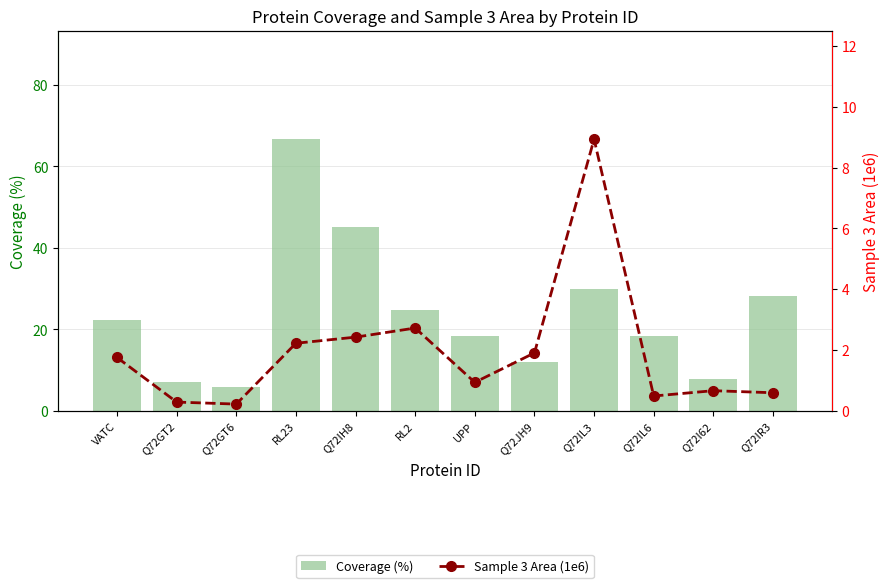

Which has a higher value, Q72GT2 or RL23?

RL23